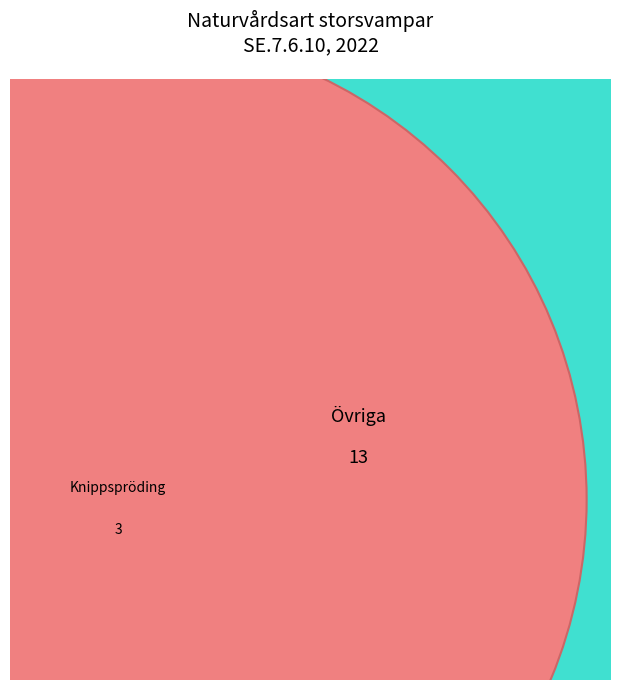

Is it true that Solkremla is 20% of the pie?

False